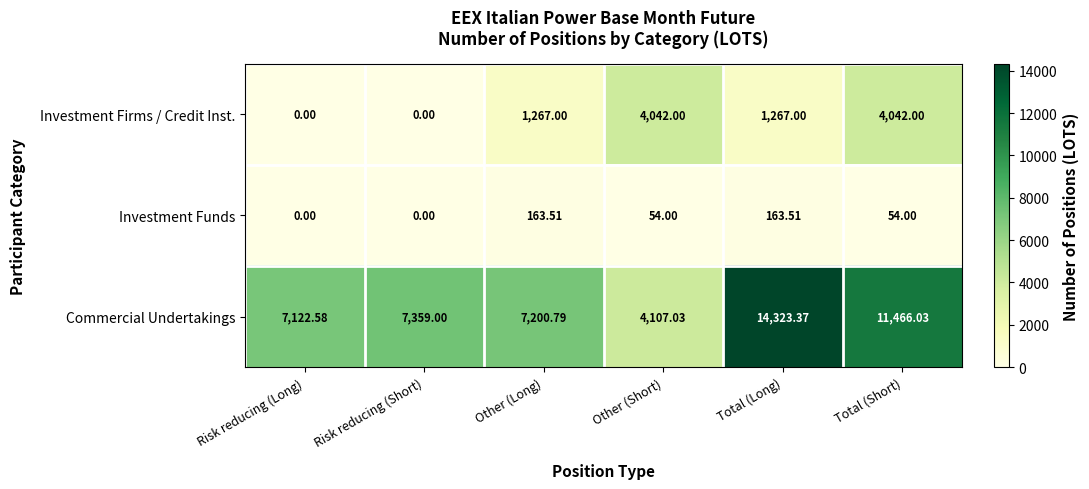

Rank the series by their average value, from highest to lowest.

Commercial Undertakings, Investment Firms / Credit Inst., Investment Funds